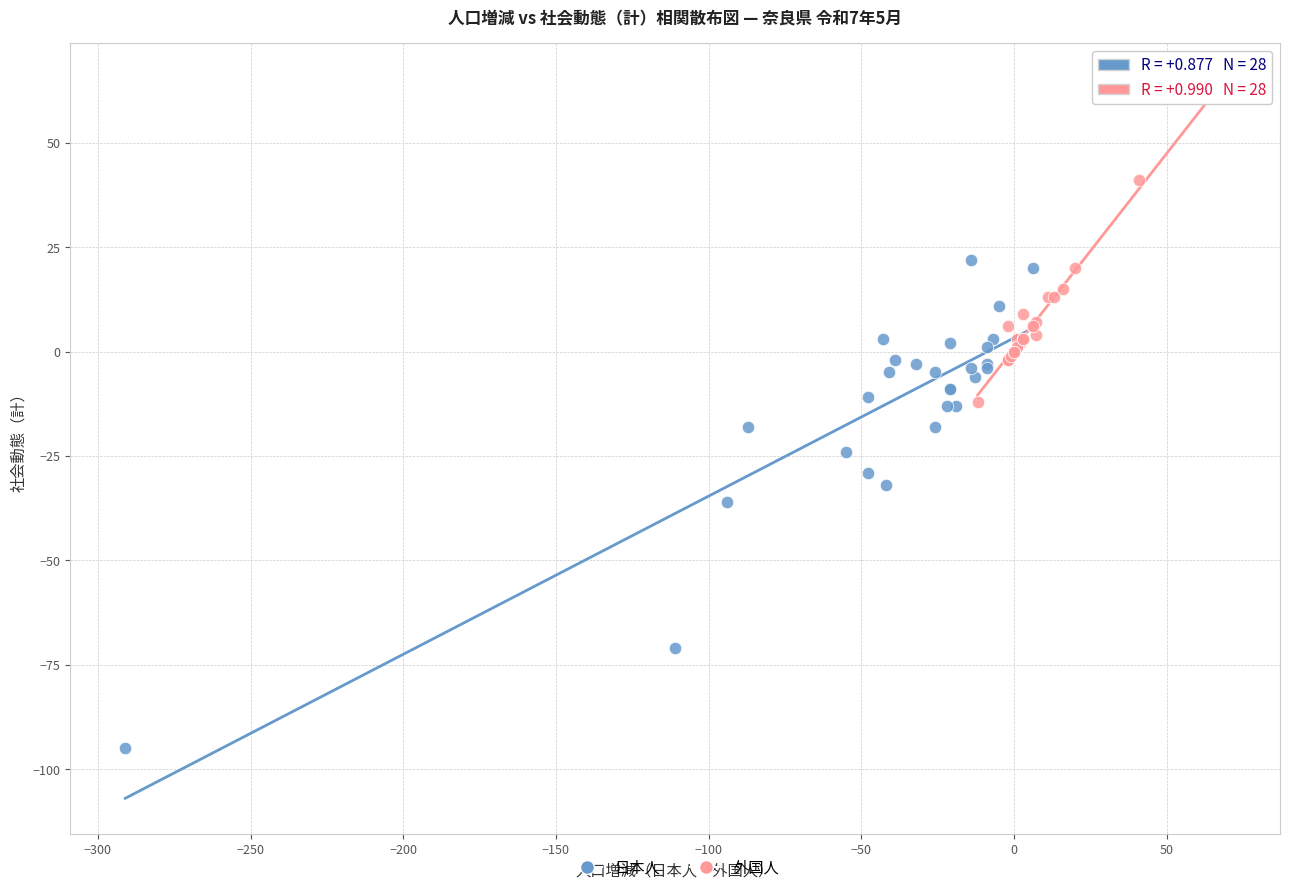

Which series reaches the maximum Y coordinate?

外国人